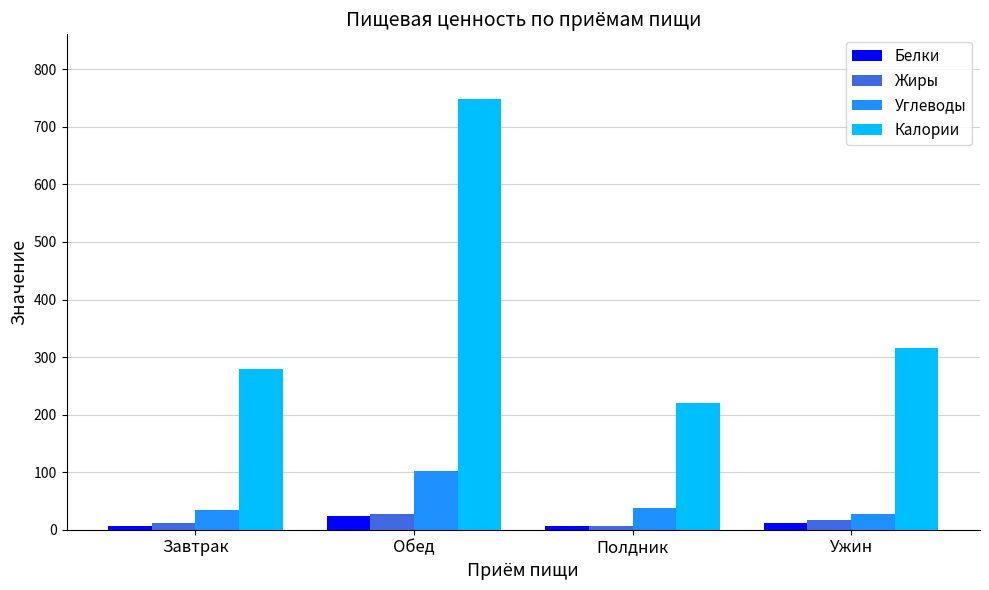

How many data points in Углеводы are less than 36?

2